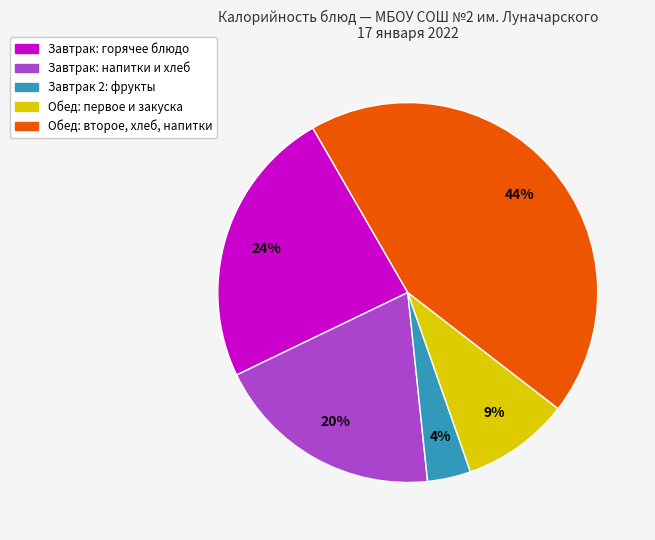

Is there a majority slice in this chart?

No